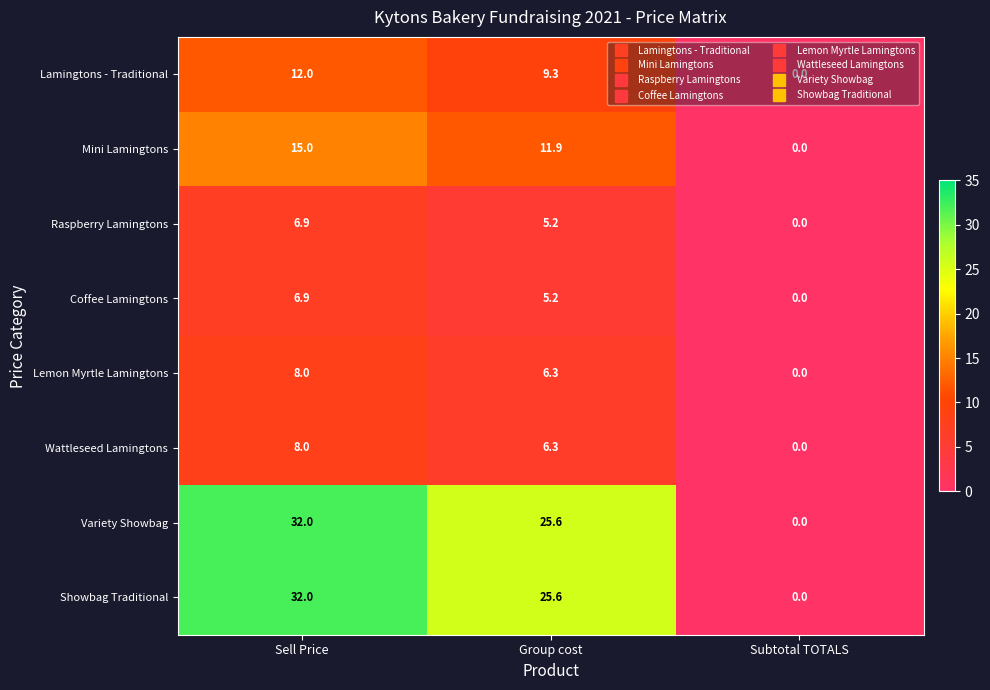

Rank the categories by Showbag Traditional value from highest to lowest.

Sell Price, Group cost, Subtotal TOTALS